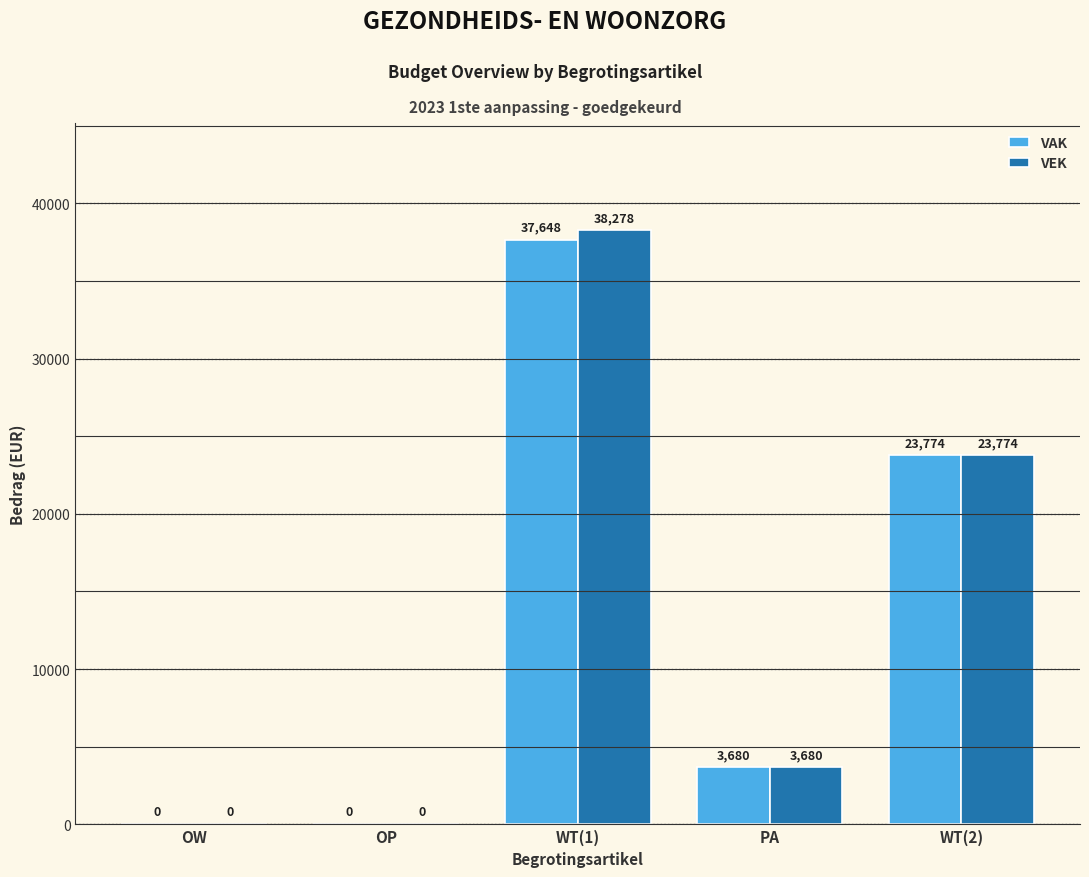

Where is VEK nearest to the value 19139?

WT(2)